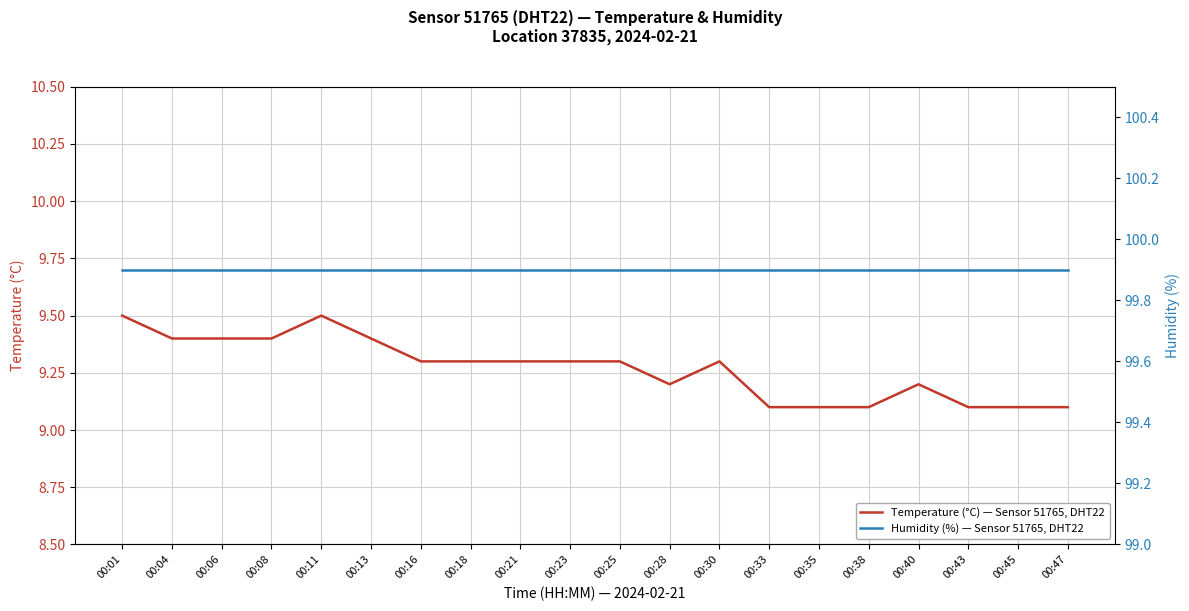

What is the total value across all series at 00:45?

109.0